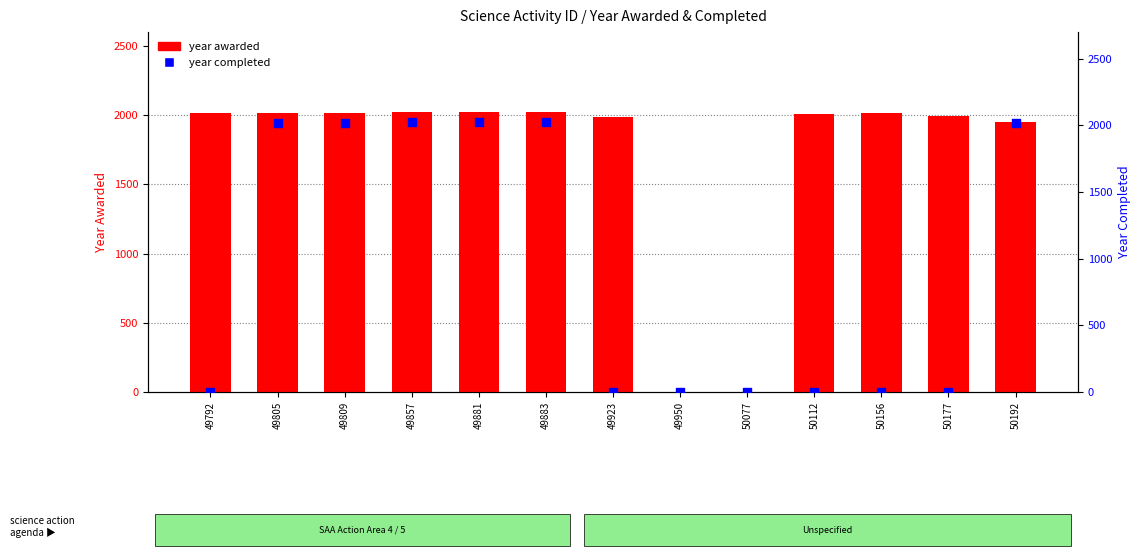

What are all the series names shown in the legend?

year awarded, year completed